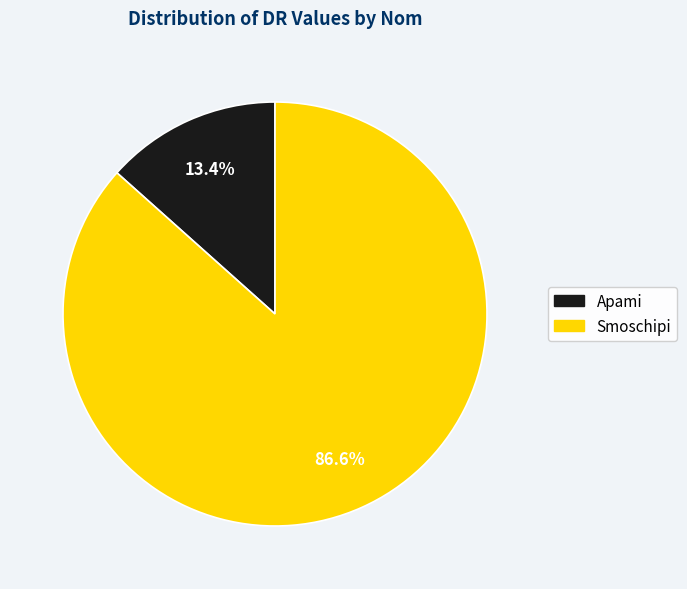

Approximately how many times larger is the value at Apami compared to Smoschipi?

0.2